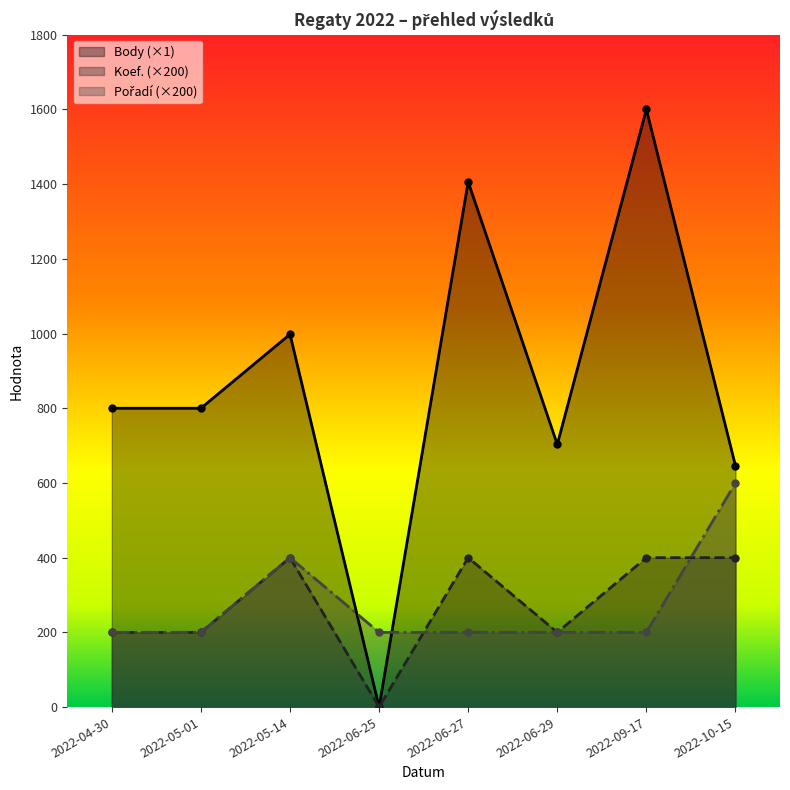

What is the maximum value for Koef.?

400